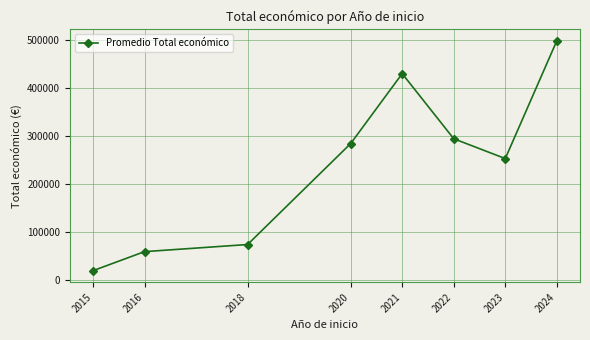

How many points are lower than both their immediate neighbors (excluding endpoints)?

1